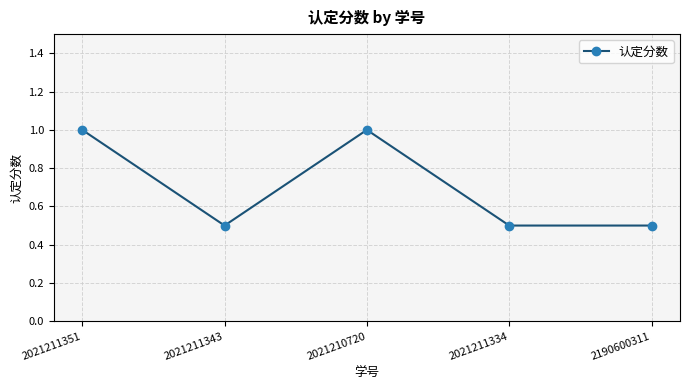

What is the sum of all values?

3.5